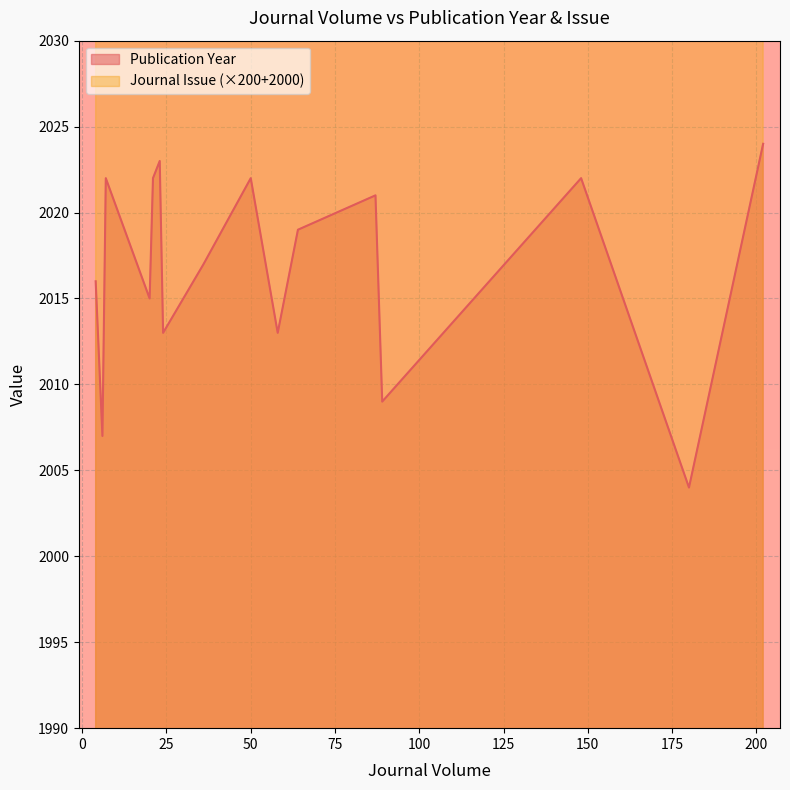

True or false: Journal Issue and Publication Year intersect in this chart.

False